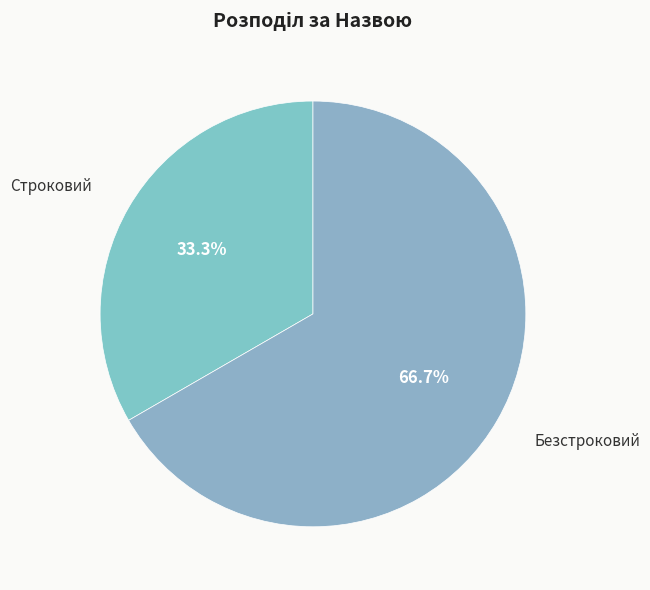

To the nearest percent, what is the difference between the Строковий and Безстроковий slice percentages?

33%